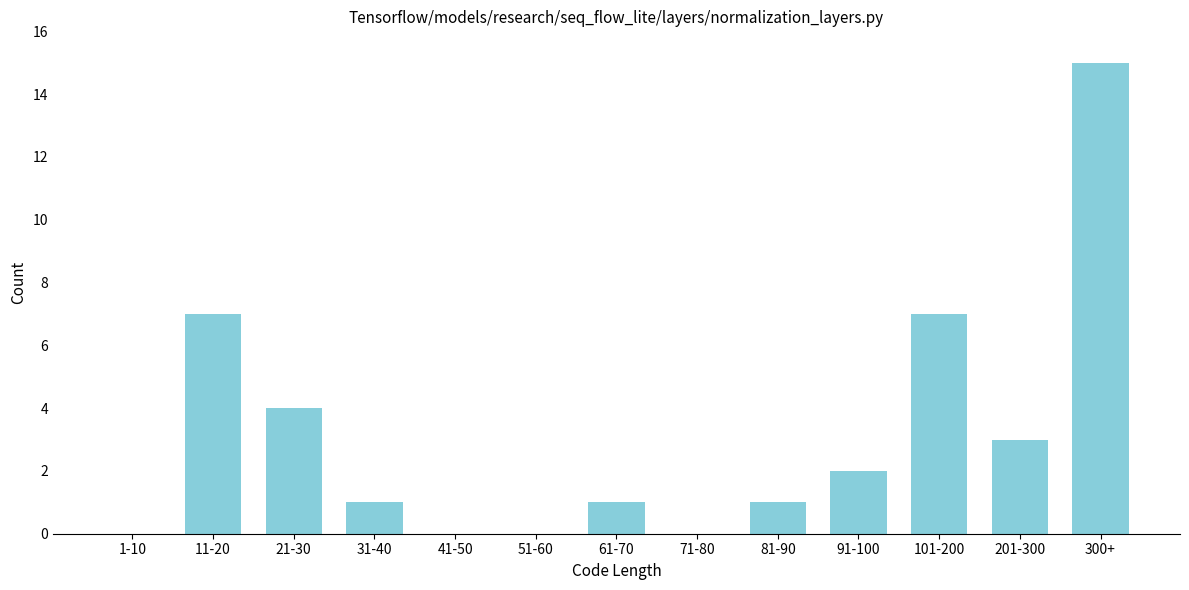

Reading left to right, transcribe all the data shown in this chart.

1-10=0	11-20=7	21-30=4	31-40=1	41-50=0	51-60=0	61-70=1	71-80=0	81-90=1	91-100=2	101-200=7	201-300=3	300+=15